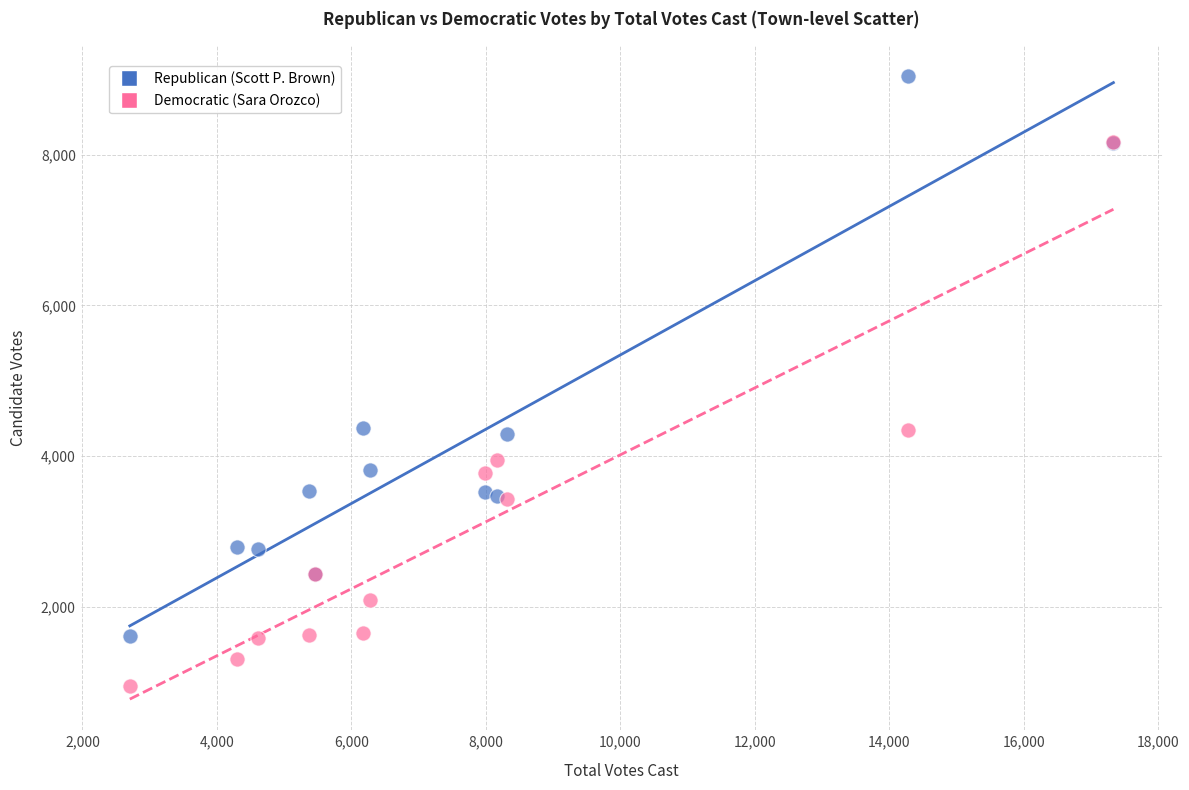

What are all the series names shown in the legend?

Republican (Scott P. Brown), Democratic (Sara Orozco)